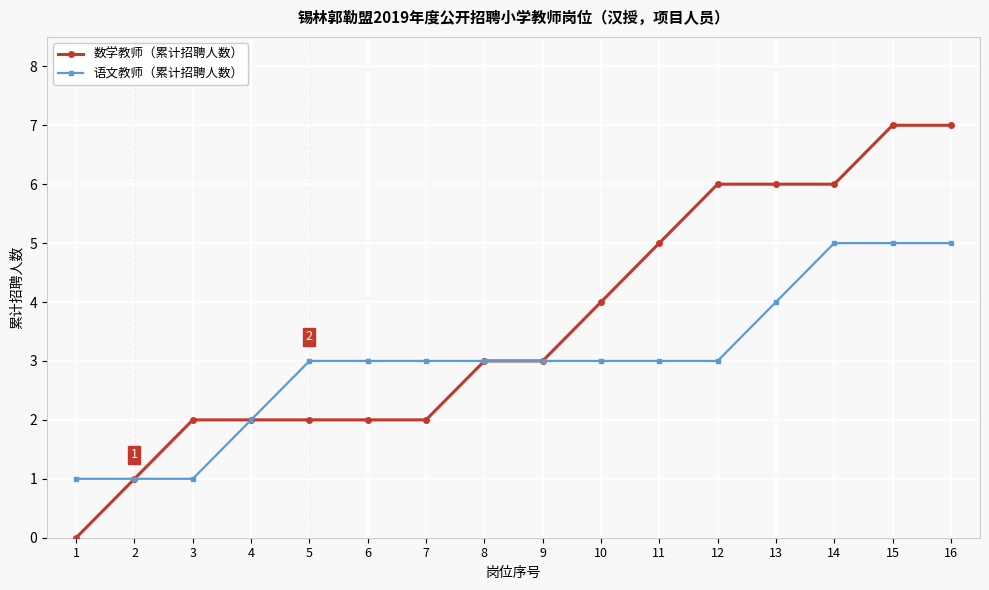

Read the 数学教师（累计招聘人数） value at 7.

2